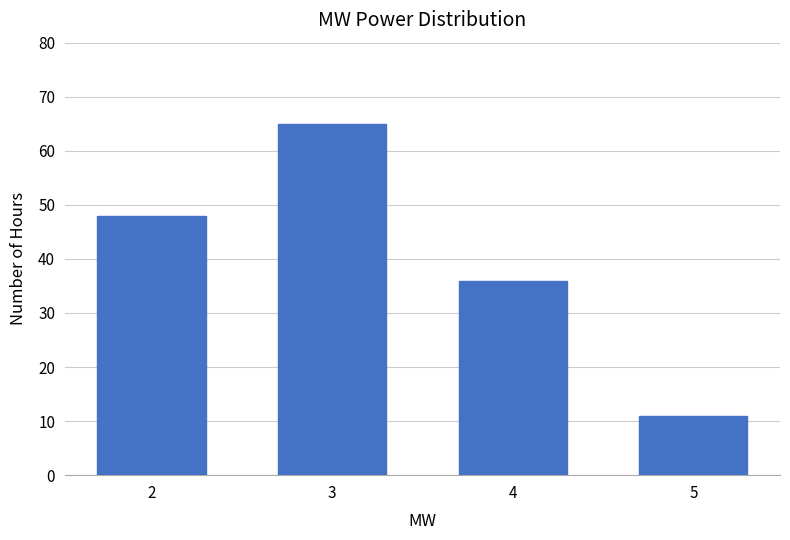

Reading left to right, extract all data points from this chart.

2=48	3=65	4=36	5=11